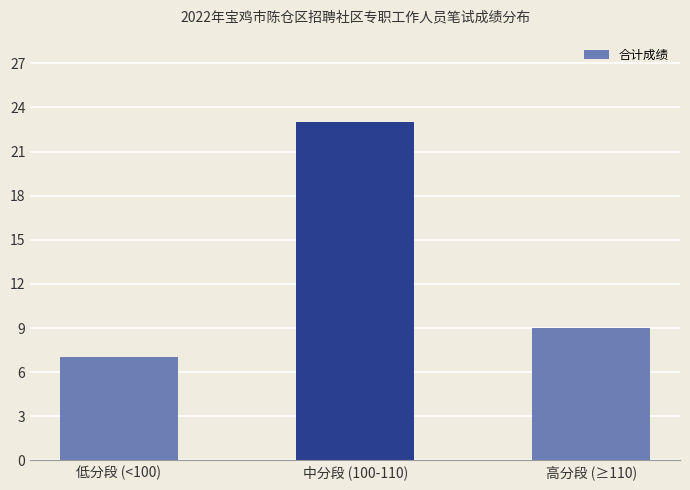

How many series are shown in this chart?

1